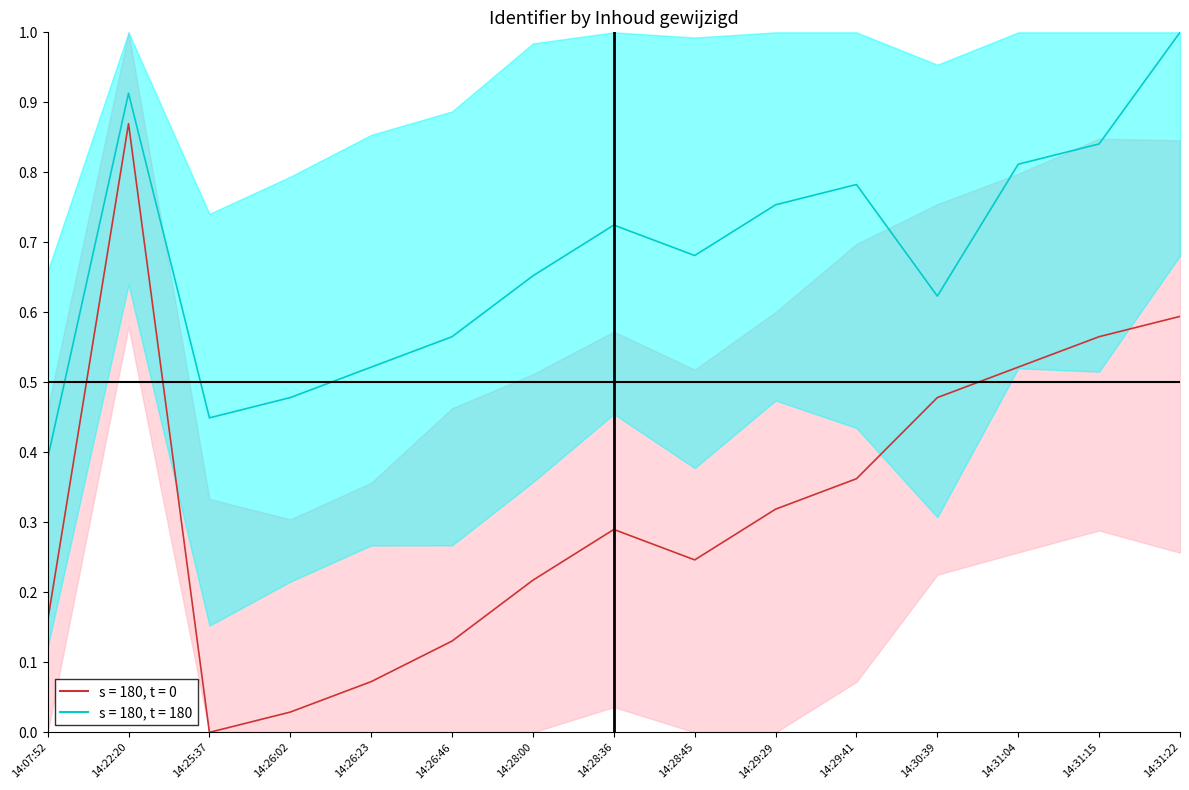

At which category does the chart reach its minimum across all series?

2014-02-27 14:25:37